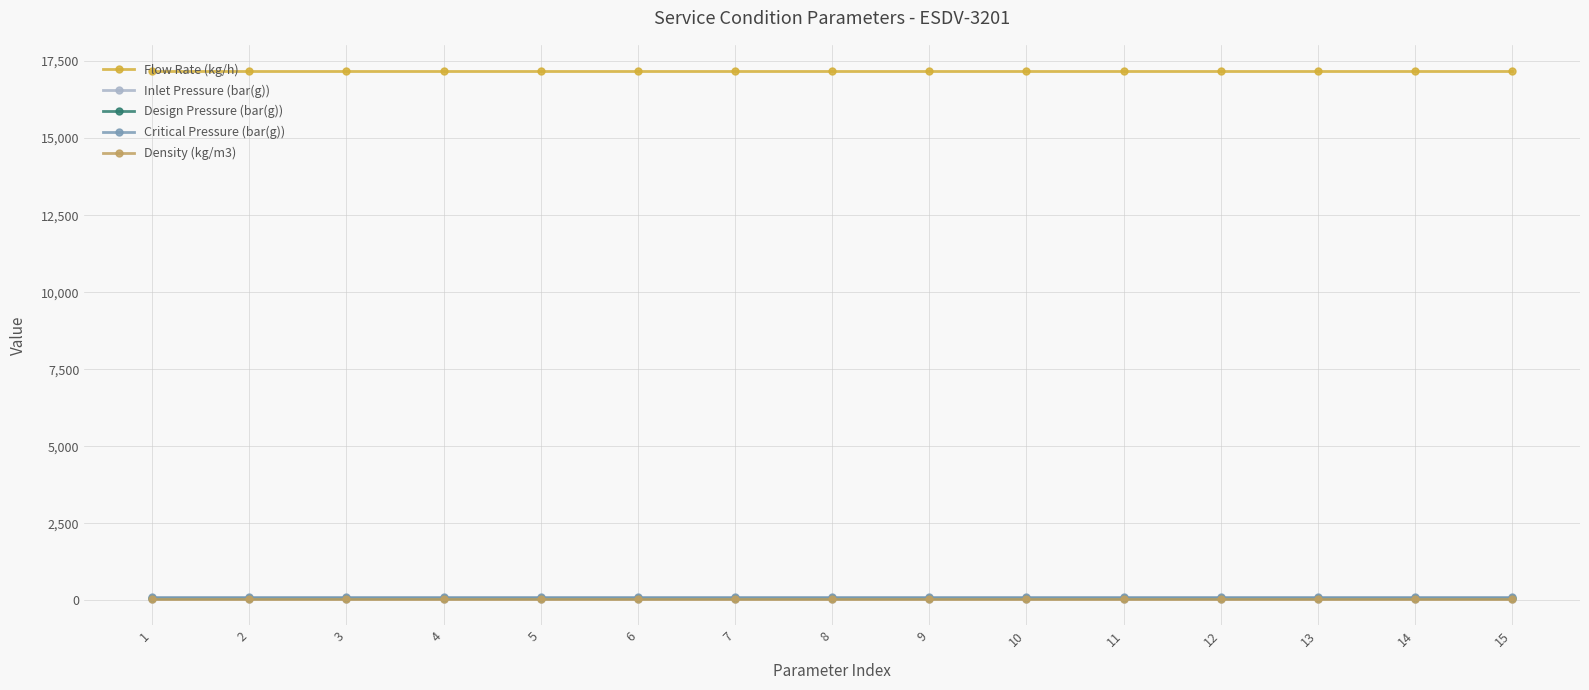

The Density (kg/m3) series shows 55.8 at 5. True or false?

True